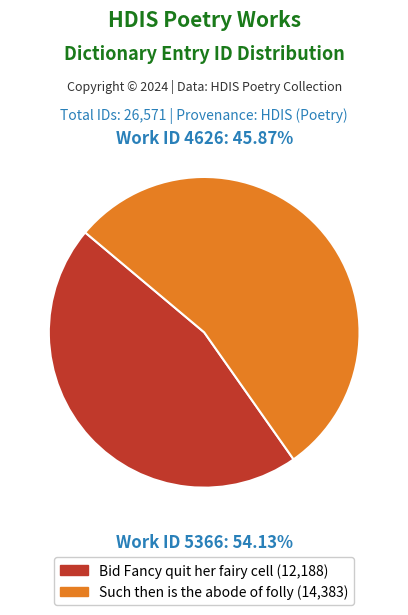

Which slice is the smallest?

Bid Fancy quit her fairy cell